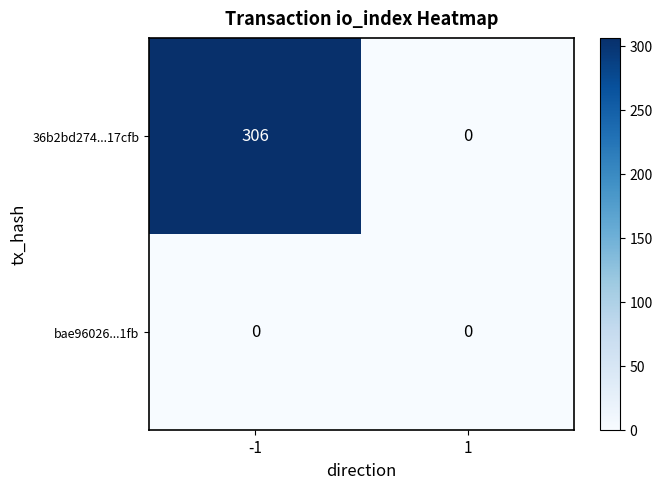

Which series has the widest spread of values?

36b2bd274...17cfb